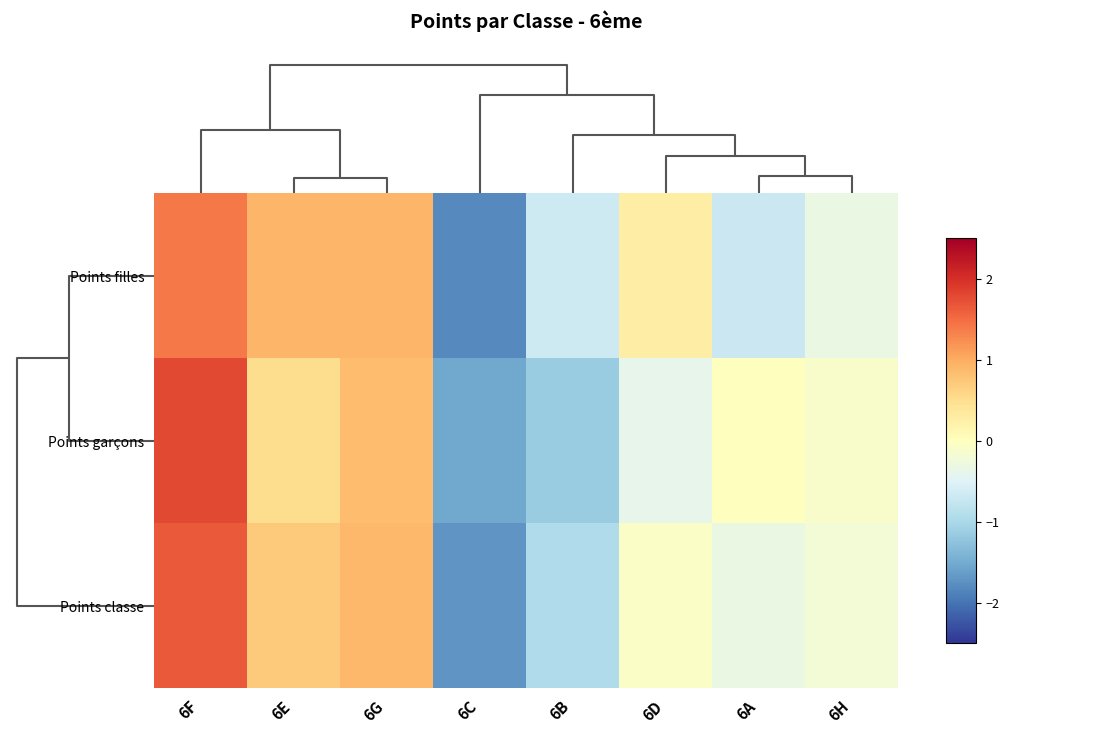

Which series has the widest spread of values?

Points classe